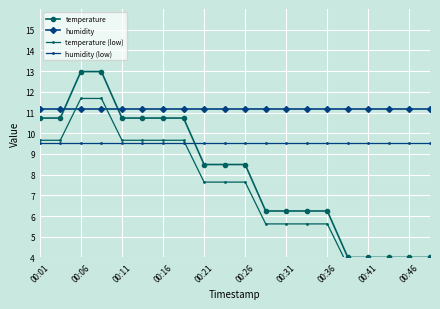

What is the lowest value of the humidity (low) series?

9.5